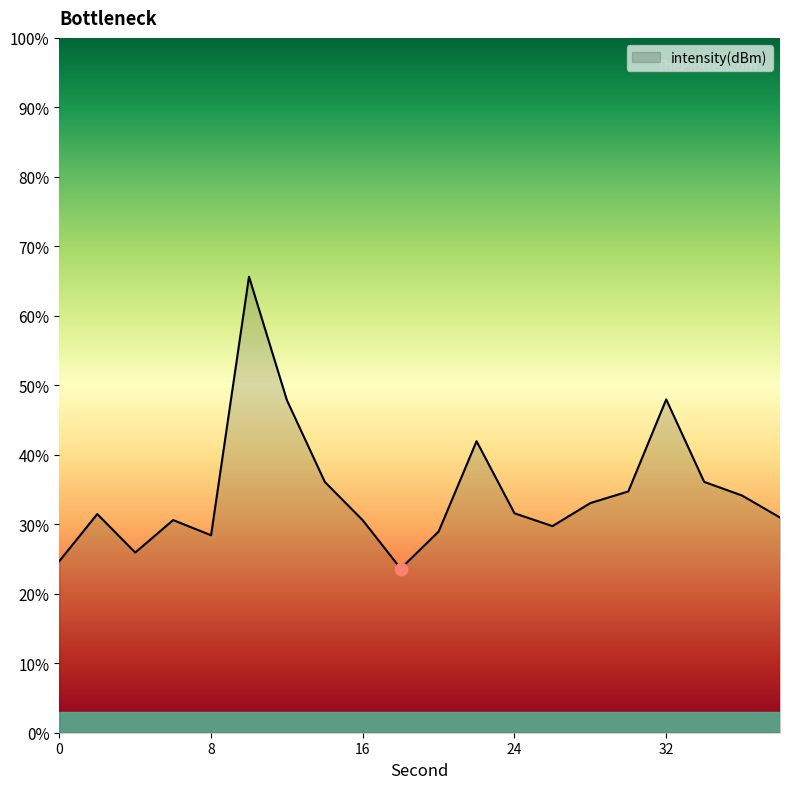

What is the difference between the maximum and minimum values?

42.0